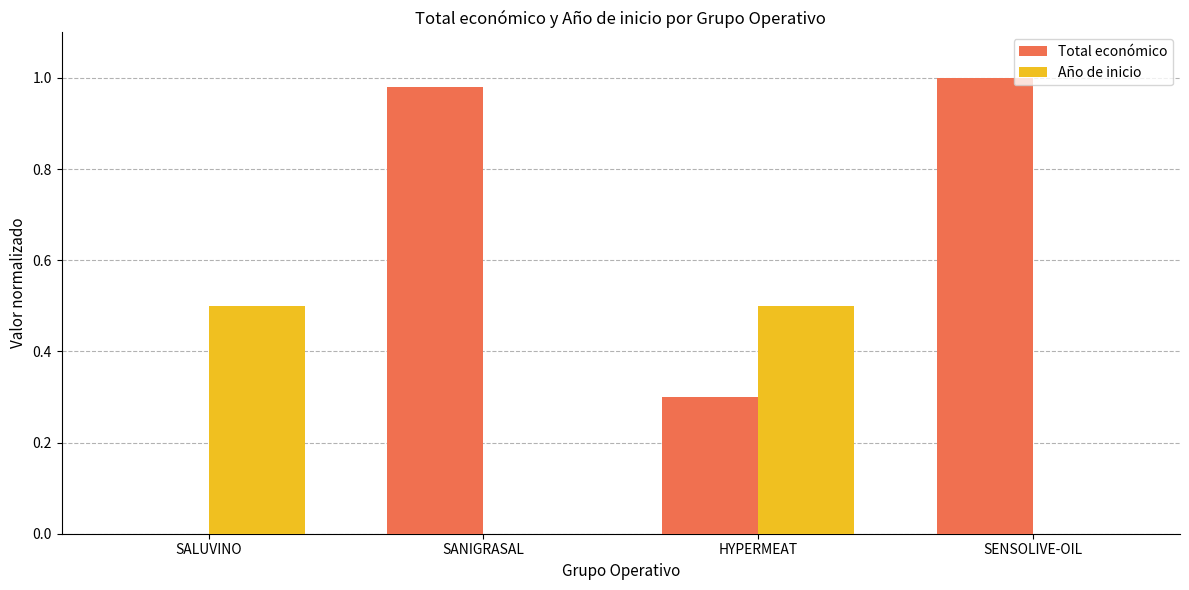

How many groups of bars are there?

4